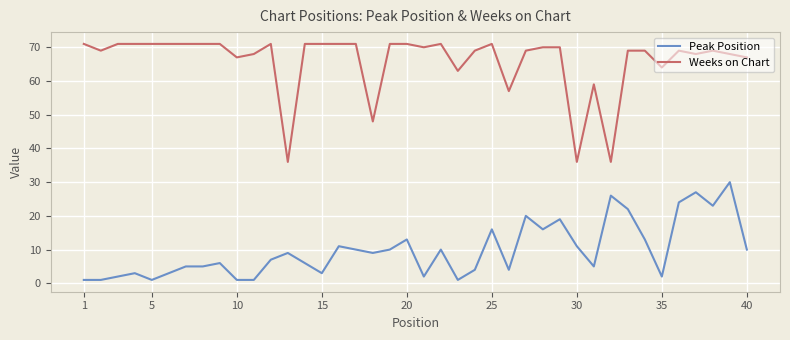

True or false: Weeks on Chart and Peak Position cross at least once.

False